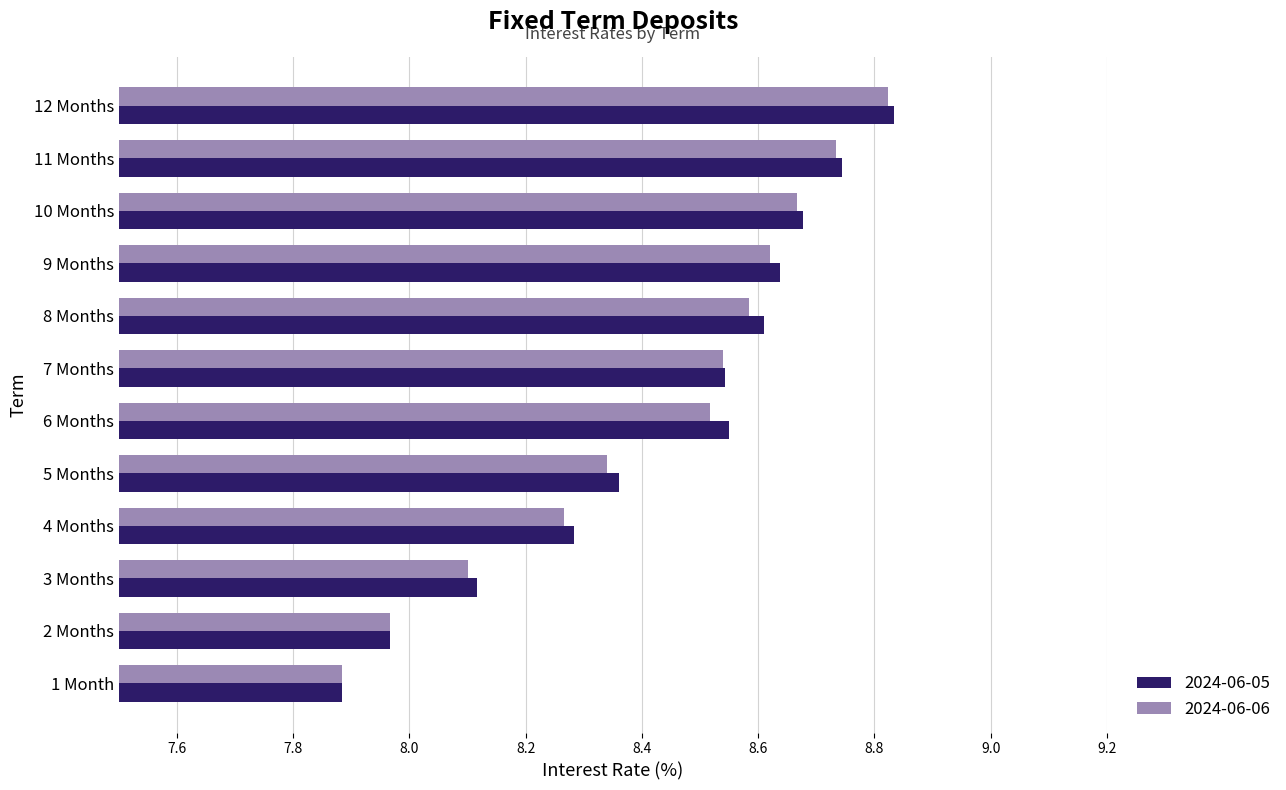

Is it true that 2024-06-06 equals 1.8 at 11 Months?

False